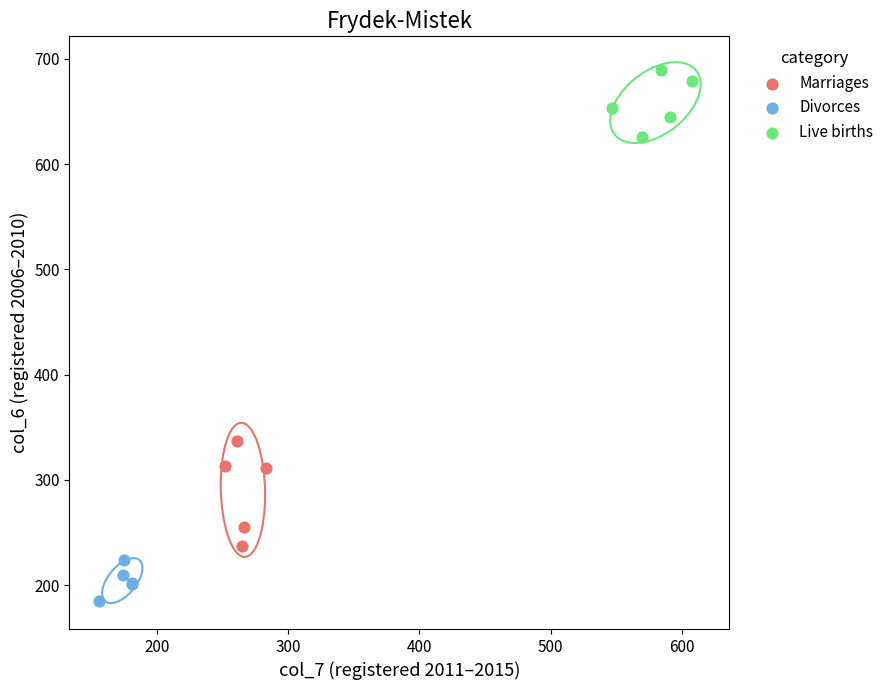

Which series contains the lowest Y value?

Divorces